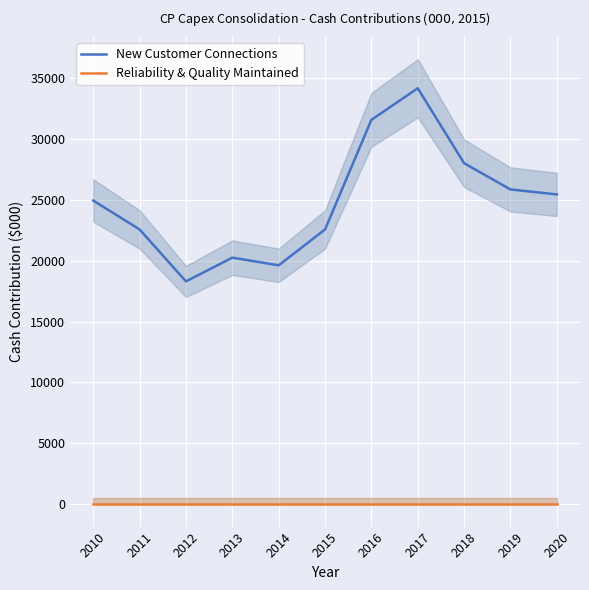

Which series changed the most between 2012 and 2013?

New Customer Connections